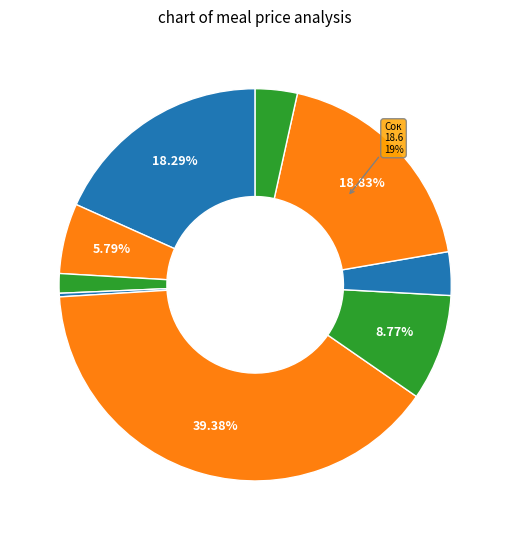

Count the number of slices in the pie.

9